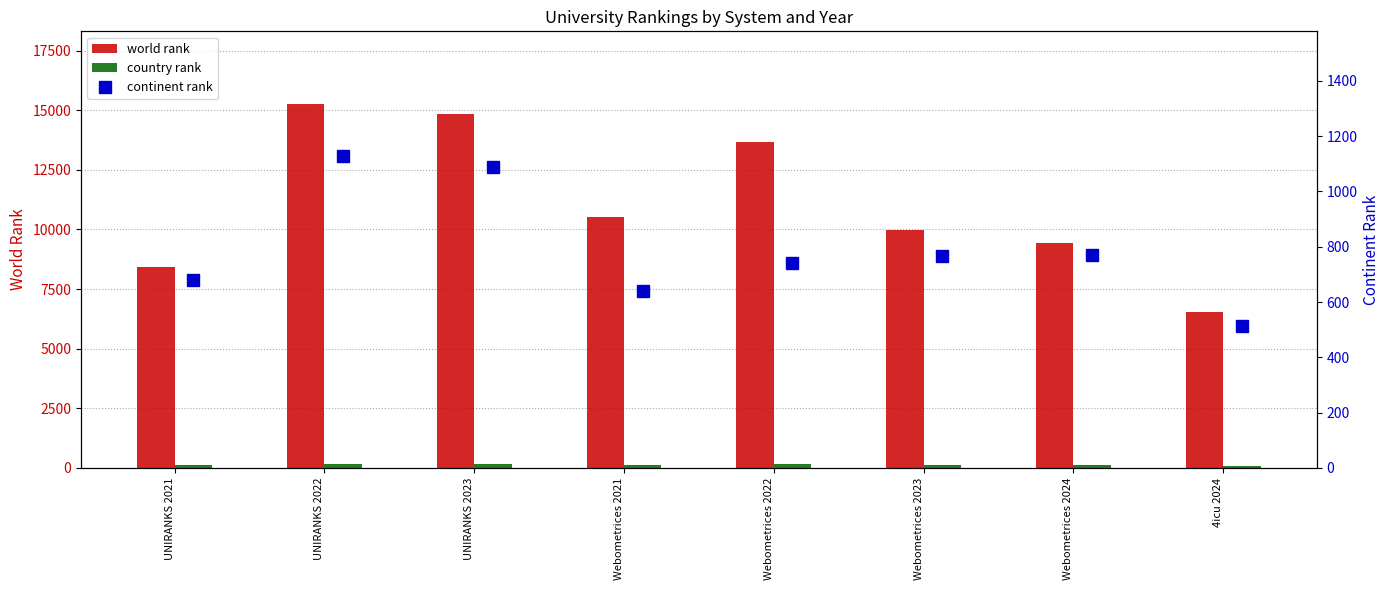

What is the value of the continent rank bar at the 5th from the left?

743